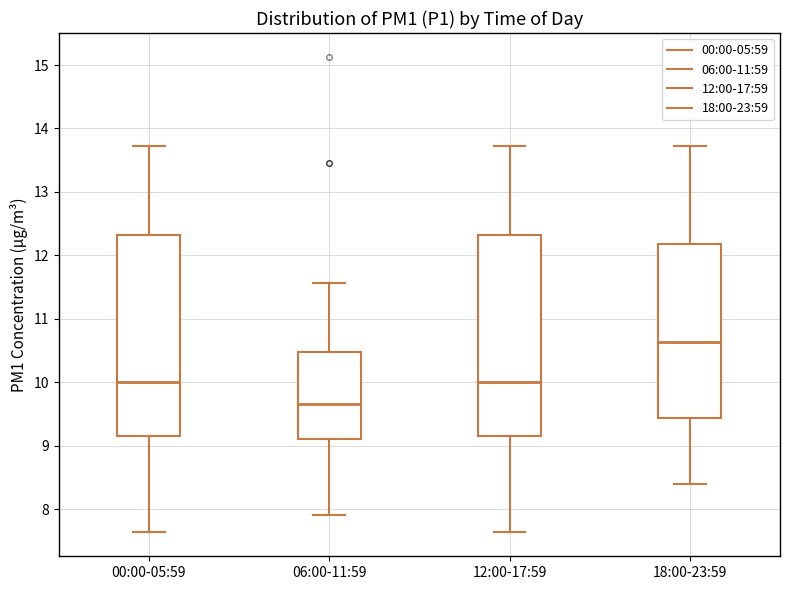

Reading left to right, read every box against the y-axis: the position of its median line, the range the box covers, and the ends of its whiskers. The values are not printed on the chart, so give them approximately, as read against the axis.

00:00-05:59: median 10.0, box 9.2 to 12.3, whiskers 7.6 to 13.7
06:00-11:59: median 9.7, box 9.1 to 10.5, whiskers 7.9 to 11.6
12:00-17:59: median 10.0, box 9.2 to 12.3, whiskers 7.6 to 13.7
18:00-23:59: median 10.6, box 9.4 to 12.2, whiskers 8.4 to 13.7